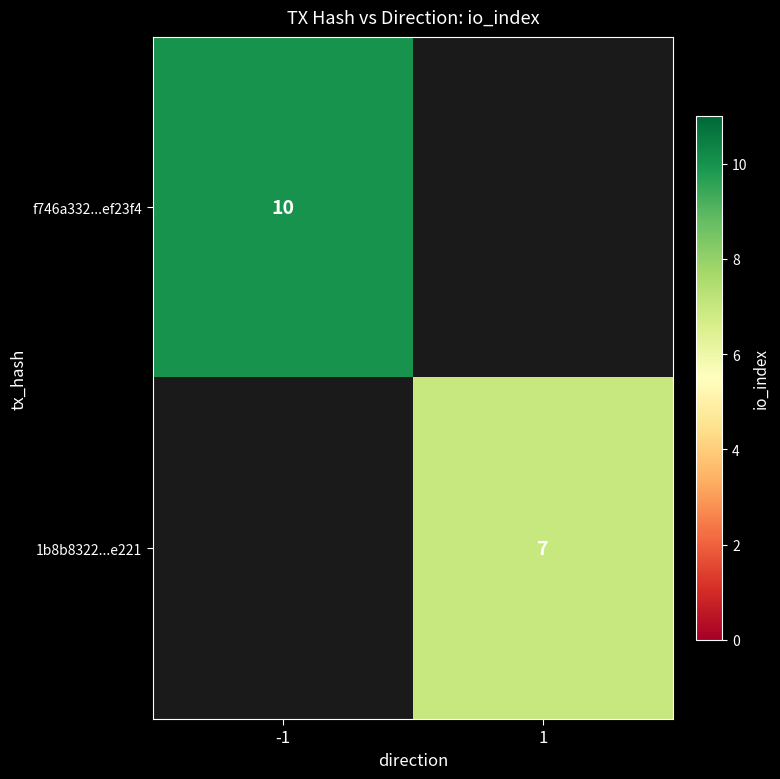

The value of f746a332...ef23f4 at -1 is 10. True or false?

True